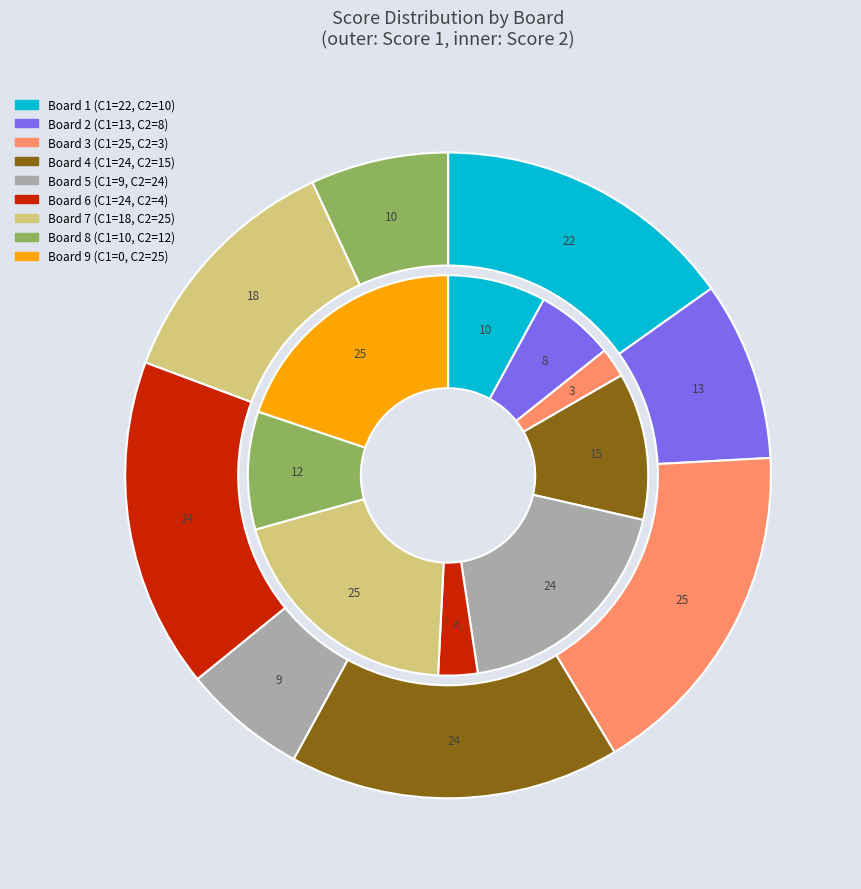

To the nearest percent, what portion does Board 6 represent?

17%